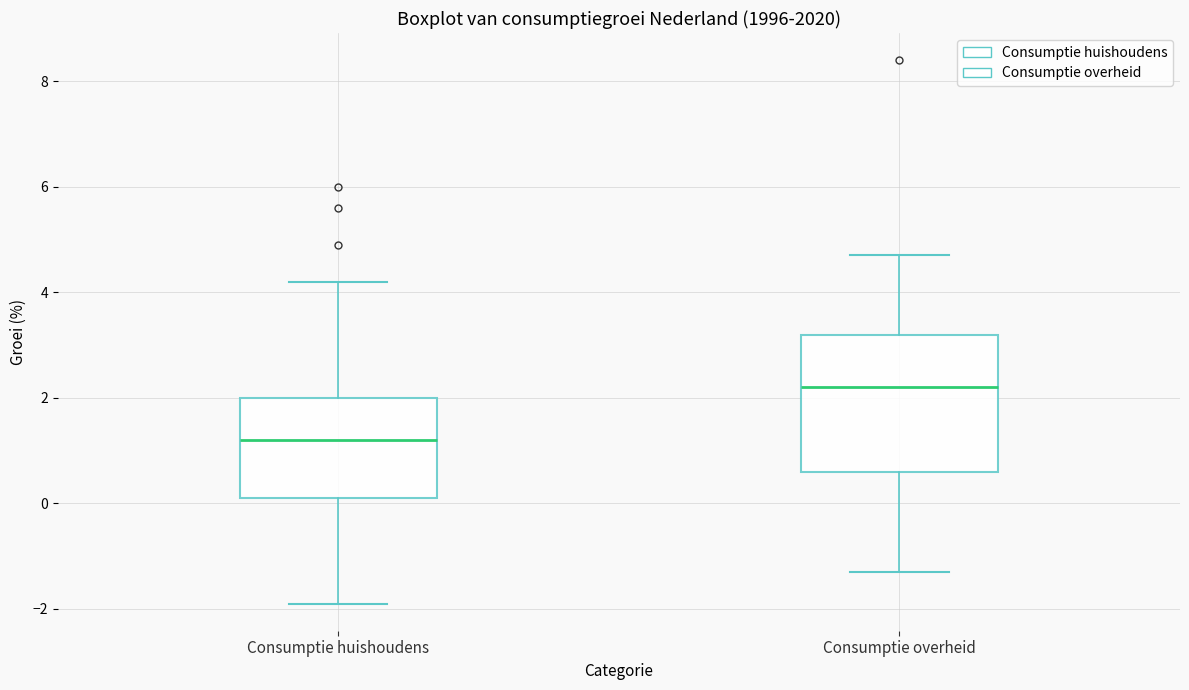

Where is the lower edge of the box for Consumptie huishoudens on the y-axis? The values are not printed on the chart, so give them approximately, as read against the axis.

0.2